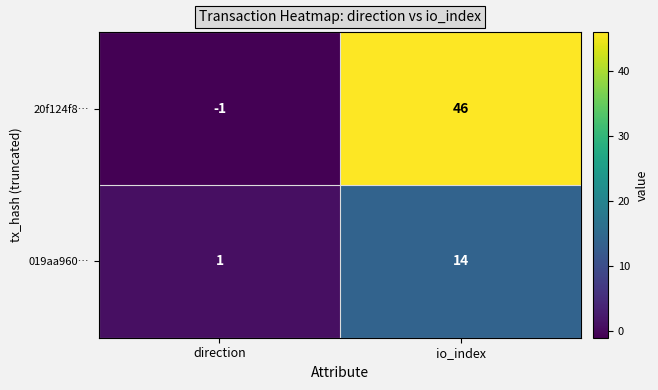

What is the maximum value shown in the chart?

46